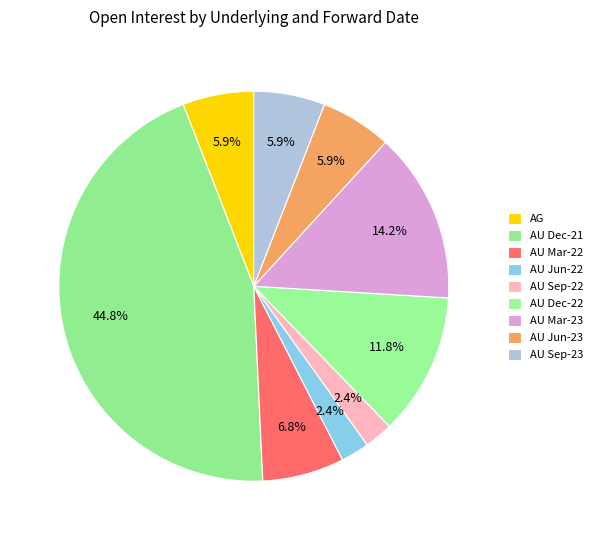

Which category has the biggest portion of the pie?

AU_20211215